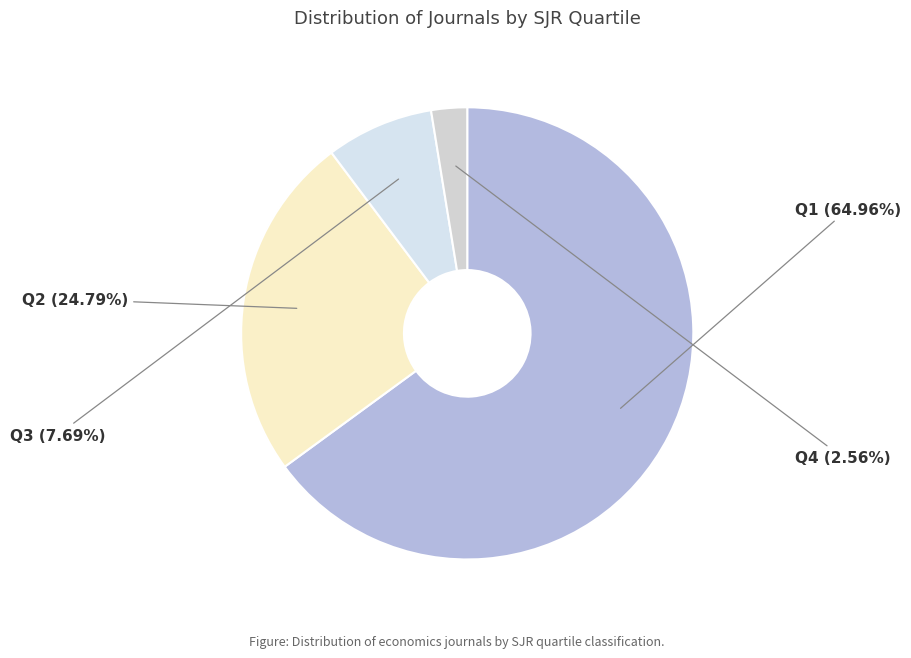

Is the sum of Q2 and Q3 greater than half?

No